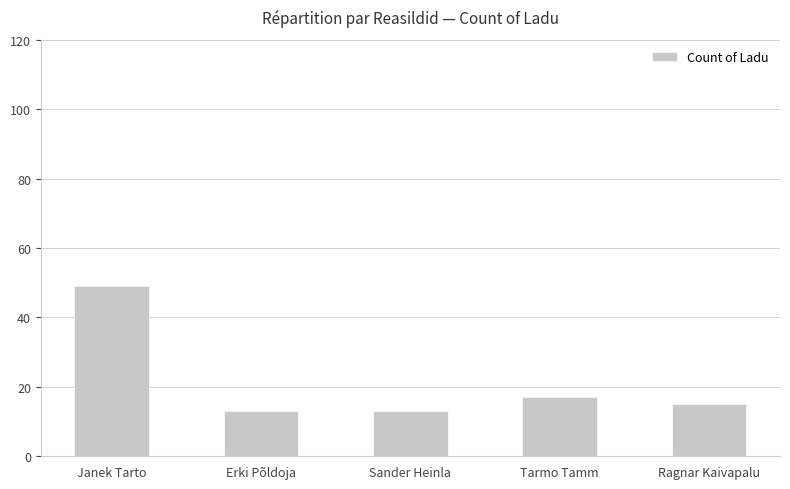

What is the difference between the second highest and minimum values?

4